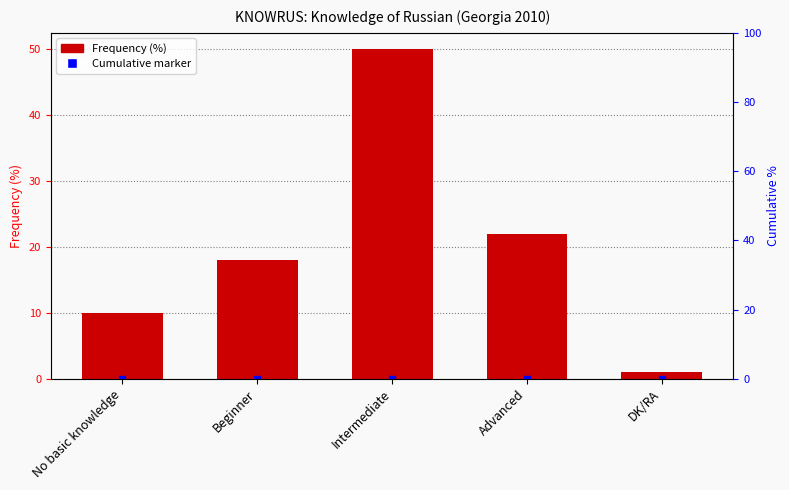

What is the smallest value displayed?

1